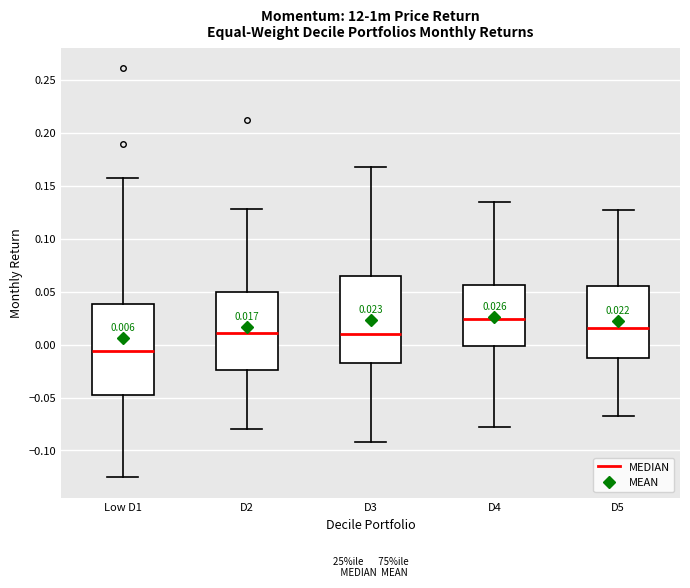

Which box's median line is the highest?

D4